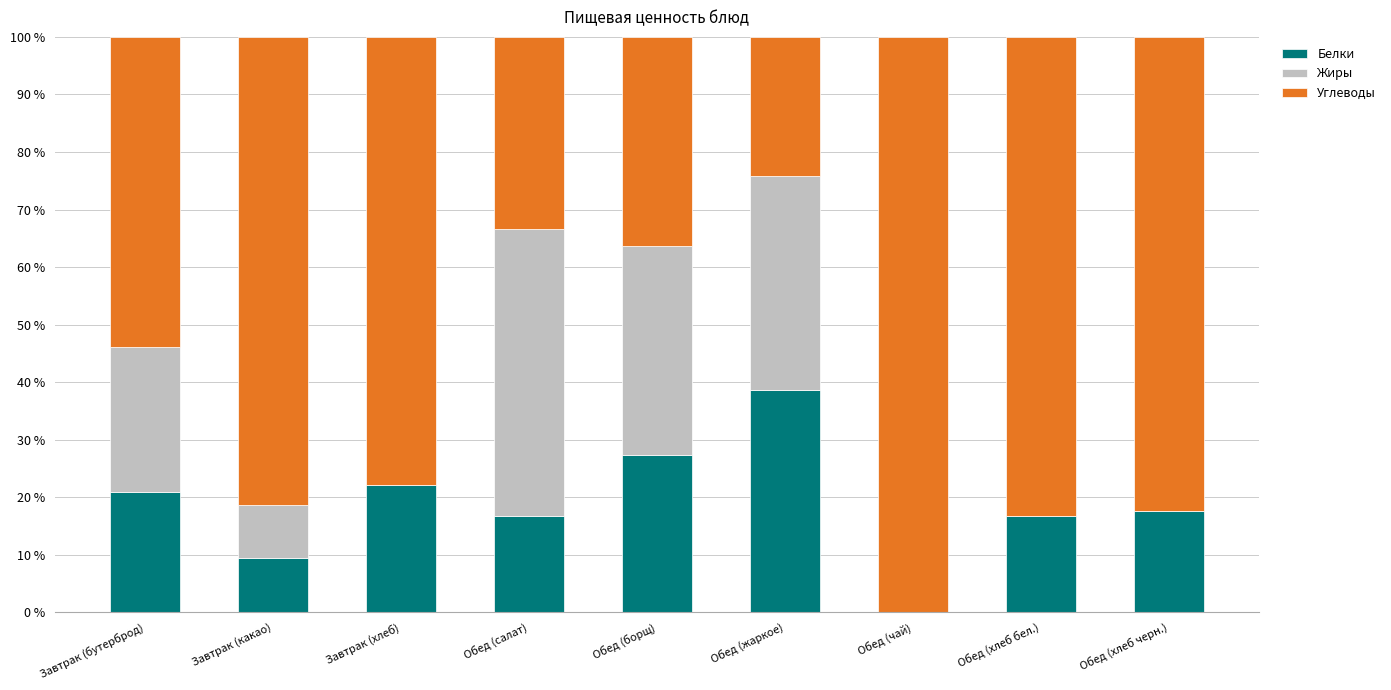

What is the maximum value for Белки?

38.7